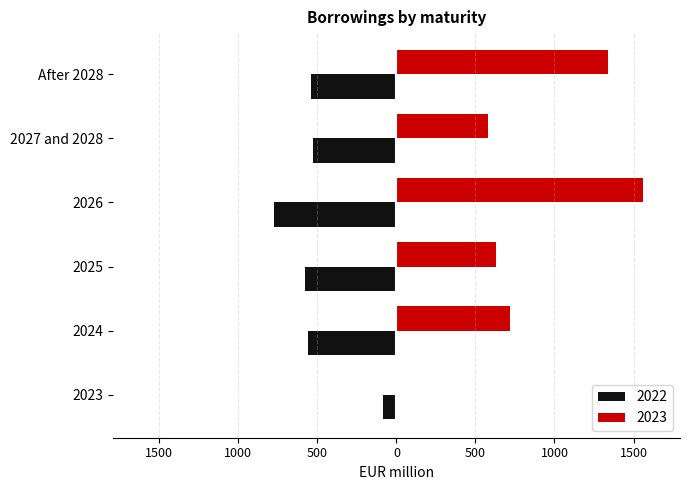

What are all the series names shown in the legend?

2022, 2023